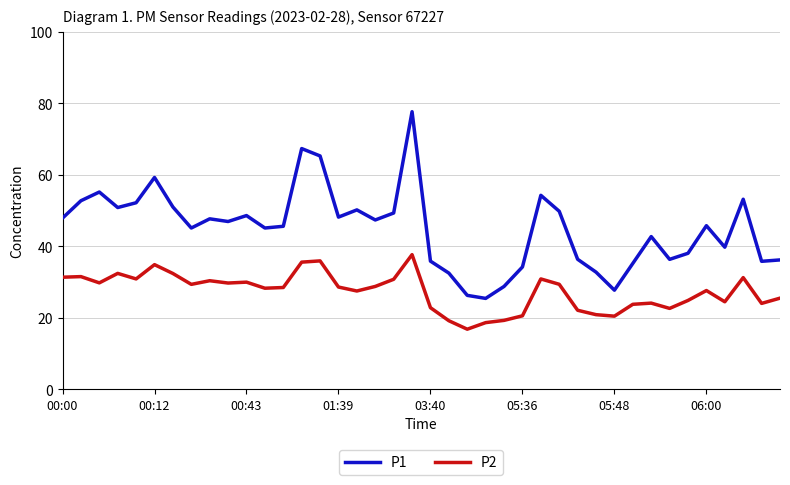

What are all the series names shown in the legend?

P1, P2